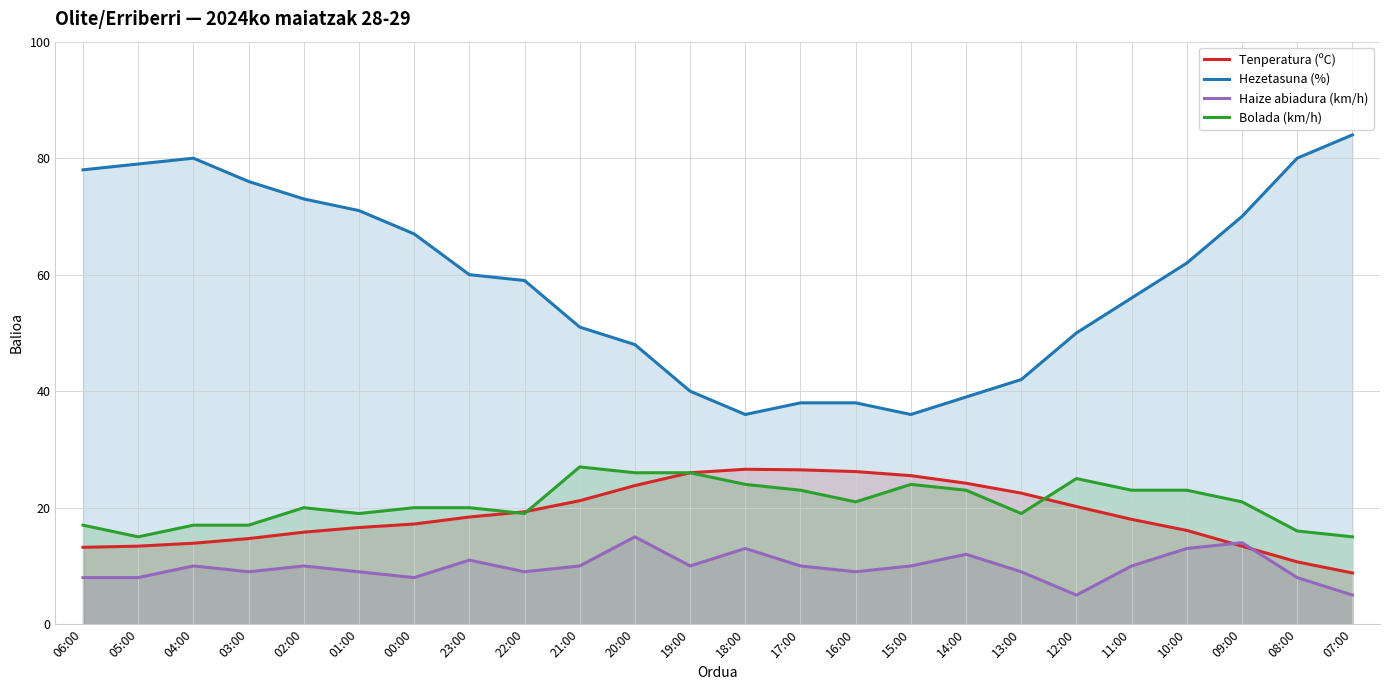

What position from the left is 06:00?

1